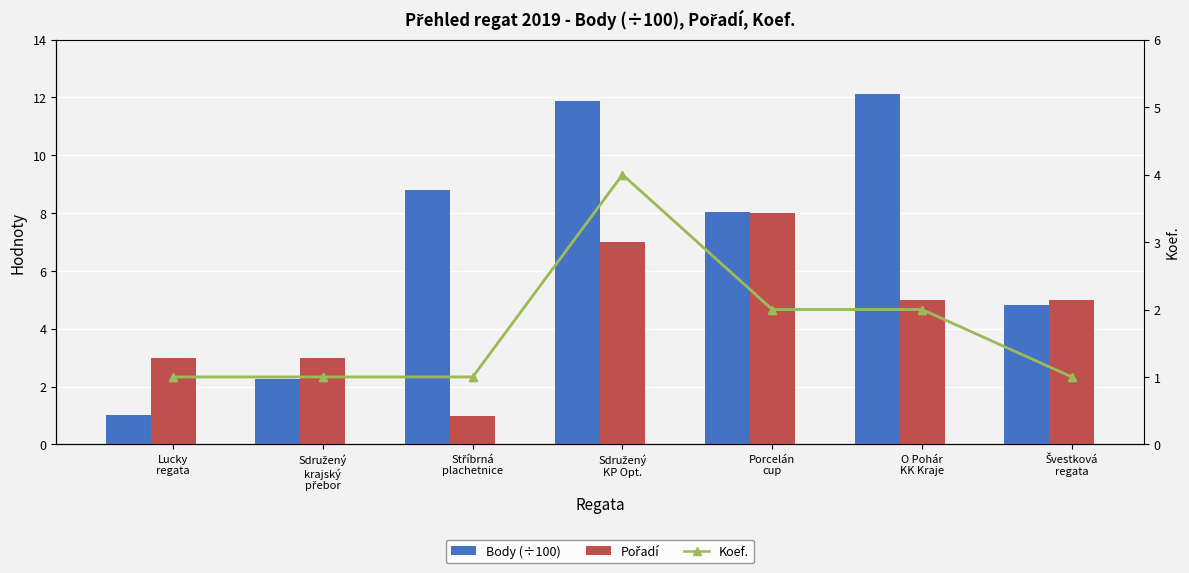

Which has a higher value, Švestková
regata or Sdružený
krajský
přebor?

Švestková
regata